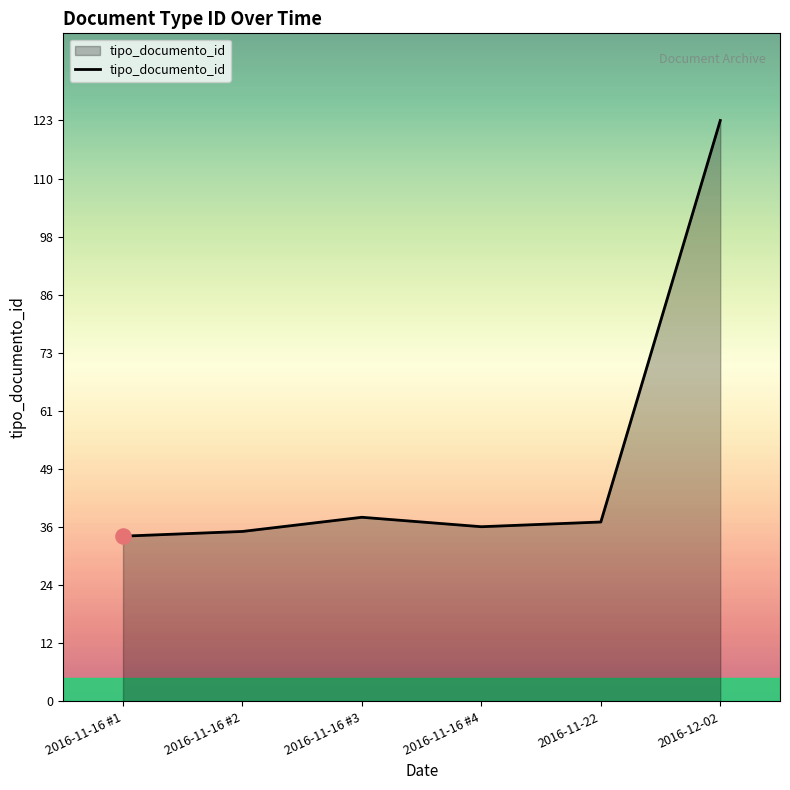

What is the ratio of the value at 2016-11-16 #2 to the value at 2016-11-22?

0.9